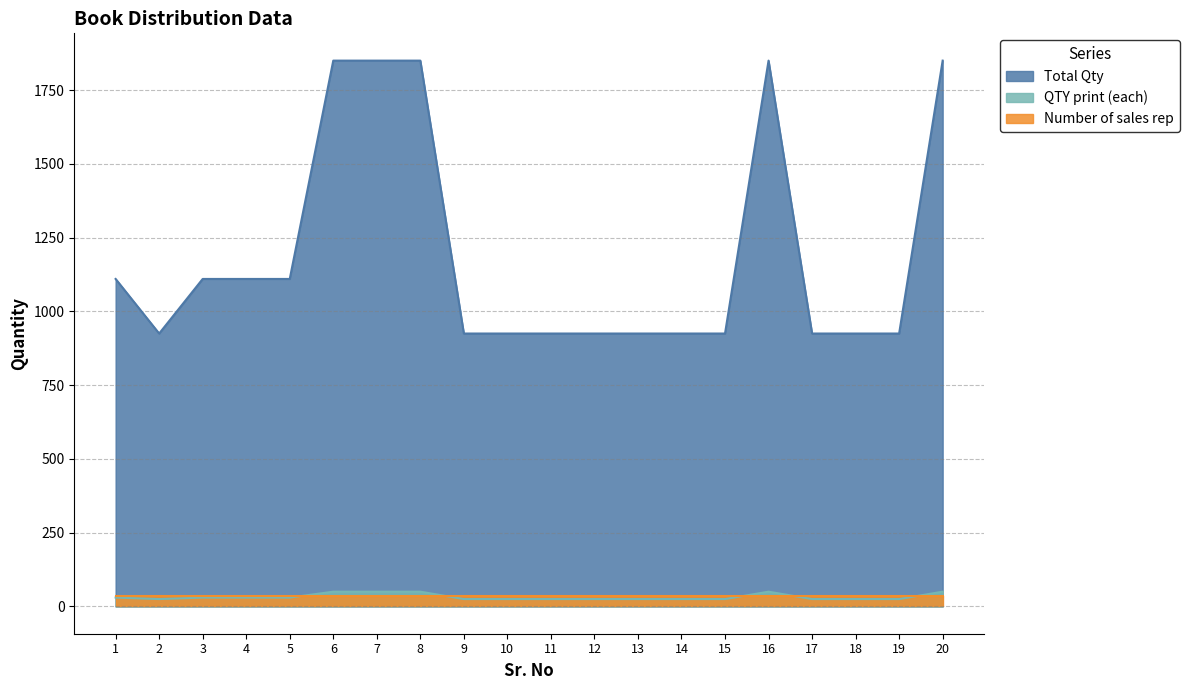

The value of Total Qty at 9 is 1362. True or false?

False